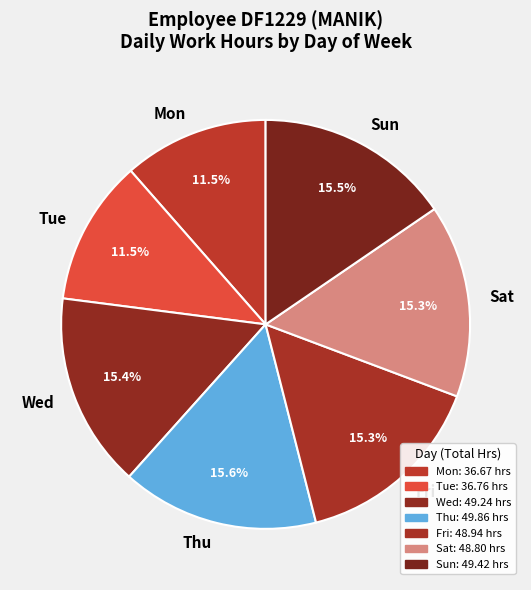

What portion of the pie excludes Fri?

84.7%